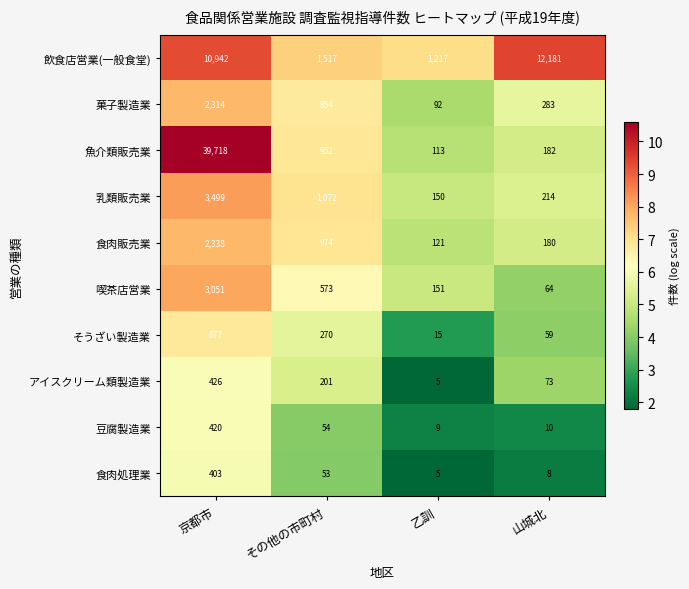

Where does the 食肉販売業 series first go above 974?

京都市